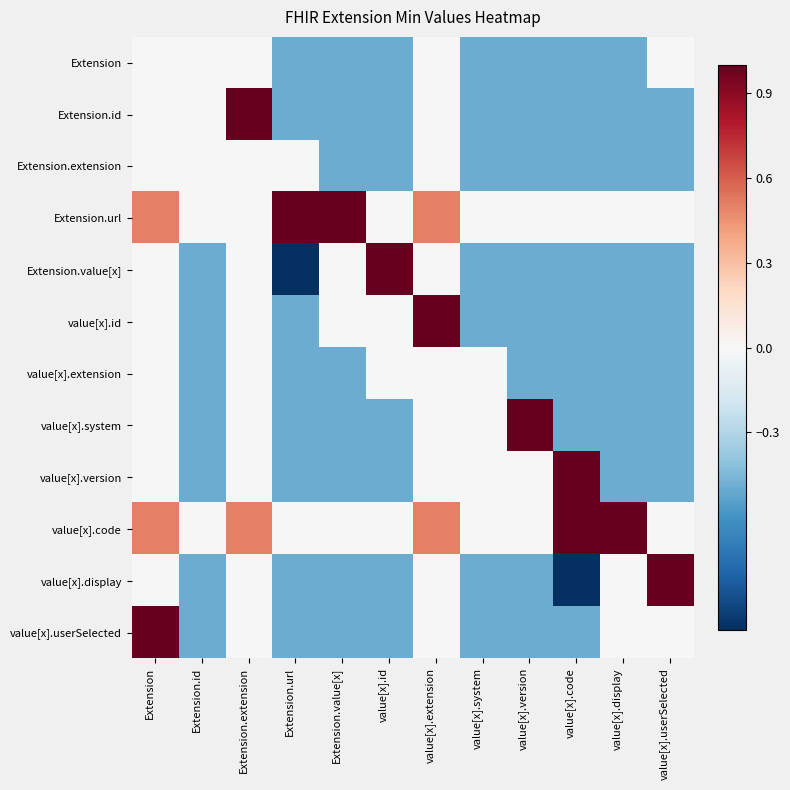

Reading left to right, what are all the values shown in this chart?

Extension: Extension=0.0	Extension.id=0.0	Extension.extension=0.0	Extension.url=-0.5	Extension.value[x]=-0.5	value[x].id=-0.5	value[x].extension=0.0	value[x].system=-0.5	value[x].version=-0.5	value[x].code=-0.5	value[x].display=-0.5	value[x].userSelected=0.0
Extension.id: Extension=0.0	Extension.id=0.0	Extension.extension=1.0	Extension.url=-0.5	Extension.value[x]=-0.5	value[x].id=-0.5	value[x].extension=0.0	value[x].system=-0.5	value[x].version=-0.5	value[x].code=-0.5	value[x].display=-0.5	value[x].userSelected=-0.5
Extension.extension: Extension=0.0	Extension.id=0.0	Extension.extension=0.0	Extension.url=0.0	Extension.value[x]=-0.5	value[x].id=-0.5	value[x].extension=0.0	value[x].system=-0.5	value[x].version=-0.5	value[x].code=-0.5	value[x].display=-0.5	value[x].userSelected=-0.5
Extension.url: Extension=0.5	Extension.id=0.0	Extension.extension=0.0	Extension.url=1.0	Extension.value[x]=1.0	value[x].id=0.0	value[x].extension=0.5	value[x].system=0.0	value[x].version=0.0	value[x].code=0.0	value[x].display=0.0	value[x].userSelected=0.0
Extension.value[x]: Extension=0.0	Extension.id=-0.5	Extension.extension=0.0	Extension.url=-1.0	Extension.value[x]=0.0	value[x].id=1.0	value[x].extension=0.0	value[x].system=-0.5	value[x].version=-0.5	value[x].code=-0.5	value[x].display=-0.5	value[x].userSelected=-0.5
value[x].id: Extension=0.0	Extension.id=-0.5	Extension.extension=0.0	Extension.url=-0.5	Extension.value[x]=0.0	value[x].id=0.0	value[x].extension=1.0	value[x].system=-0.5	value[x].version=-0.5	value[x].code=-0.5	value[x].display=-0.5	value[x].userSelected=-0.5
value[x].extension: Extension=0.0	Extension.id=-0.5	Extension.extension=0.0	Extension.url=-0.5	Extension.value[x]=-0.5	value[x].id=0.0	value[x].extension=0.0	value[x].system=0.0	value[x].version=-0.5	value[x].code=-0.5	value[x].display=-0.5	value[x].userSelected=-0.5
value[x].system: Extension=0.0	Extension.id=-0.5	Extension.extension=0.0	Extension.url=-0.5	Extension.value[x]=-0.5	value[x].id=-0.5	value[x].extension=0.0	value[x].system=0.0	value[x].version=1.0	value[x].code=-0.5	value[x].display=-0.5	value[x].userSelected=-0.5
value[x].version: Extension=0.0	Extension.id=-0.5	Extension.extension=0.0	Extension.url=-0.5	Extension.value[x]=-0.5	value[x].id=-0.5	value[x].extension=0.0	value[x].system=0.0	value[x].version=0.0	value[x].code=1.0	value[x].display=-0.5	value[x].userSelected=-0.5
value[x].code: Extension=0.5	Extension.id=0.0	Extension.extension=0.5	Extension.url=0.0	Extension.value[x]=0.0	value[x].id=0.0	value[x].extension=0.5	value[x].system=0.0	value[x].version=0.0	value[x].code=1.0	value[x].display=1.0	value[x].userSelected=0.0
value[x].display: Extension=0.0	Extension.id=-0.5	Extension.extension=0.0	Extension.url=-0.5	Extension.value[x]=-0.5	value[x].id=-0.5	value[x].extension=0.0	value[x].system=-0.5	value[x].version=-0.5	value[x].code=-1.0	value[x].display=0.0	value[x].userSelected=1.0
value[x].userSelected: Extension=1.0	Extension.id=-0.5	Extension.extension=0.0	Extension.url=-0.5	Extension.value[x]=-0.5	value[x].id=-0.5	value[x].extension=0.0	value[x].system=-0.5	value[x].version=-0.5	value[x].code=-0.5	value[x].display=0.0	value[x].userSelected=0.0